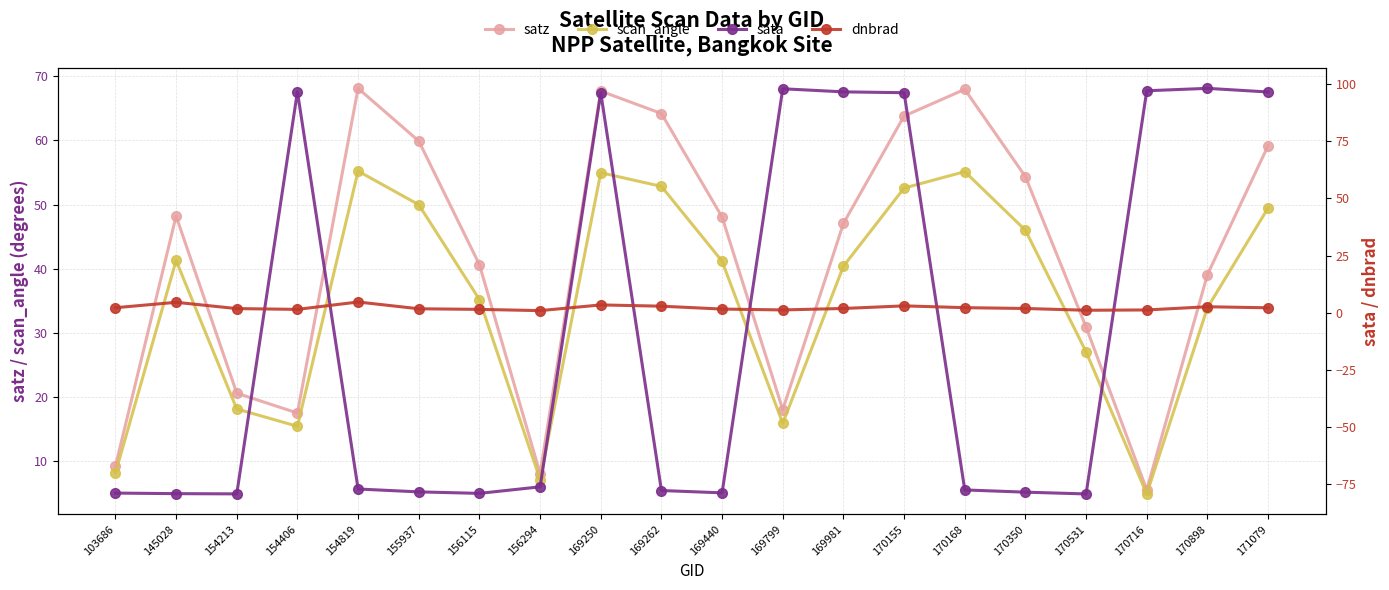

Reading left to right, transcribe all the data shown in this chart.

satz: 9.2	48.2	20.6	17.5	68.1	59.9	40.7	8.1	67.7	64.2	48.1	18.1	47.1	63.8	68.0	54.4	30.9	5.6	39.1	59.2
scan_angle: 8.2	41.3	18.2	15.5	55.2	50.0	35.2	7.2	55.0	52.8	41.2	15.9	40.4	52.6	55.1	46.0	27.1	4.9	33.9	49.5
sata: -78.8	-79.1	-79.1	96.7	-77.0	-78.3	-78.9	-76.1	96.2	-77.7	-78.7	97.9	96.6	96.2	-77.4	-78.4	-79.2	97.1	98.1	96.5
dnbrad: 2.2	4.6	1.8	1.5	4.7	1.8	1.5	1.0	3.4	2.9	1.6	1.3	1.9	3.0	2.2	1.9	1.1	1.2	2.6	2.2